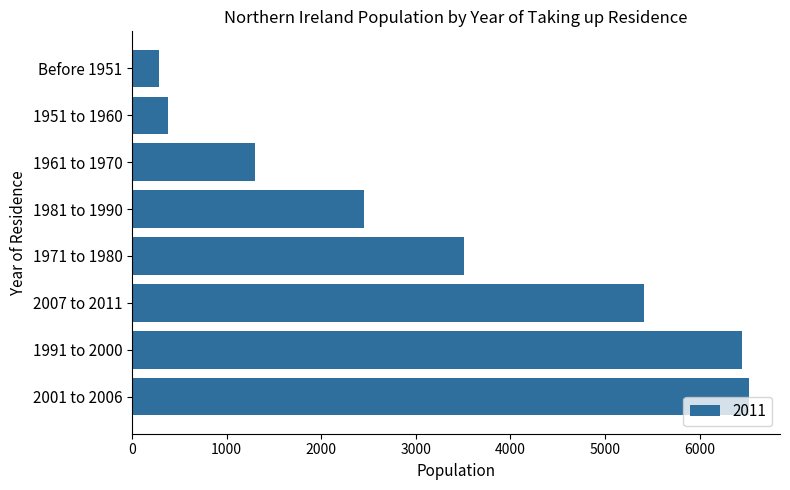

Does the chart contain stacked bars?

No